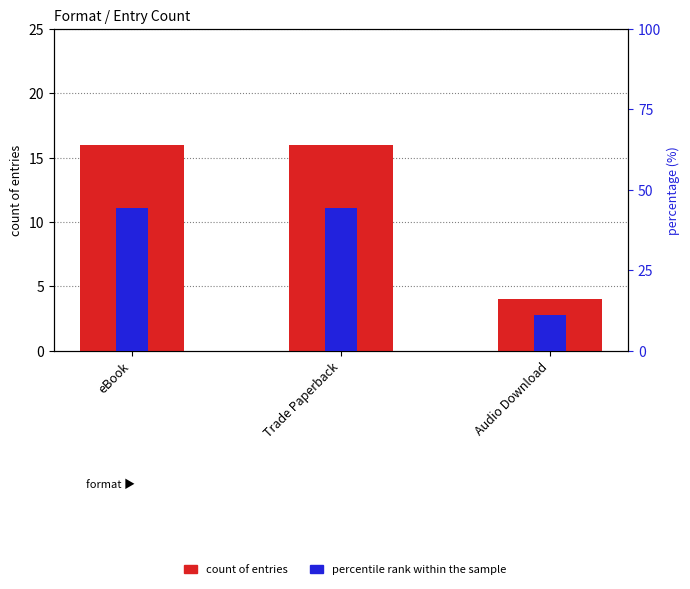

How many bars are there in each group?

2